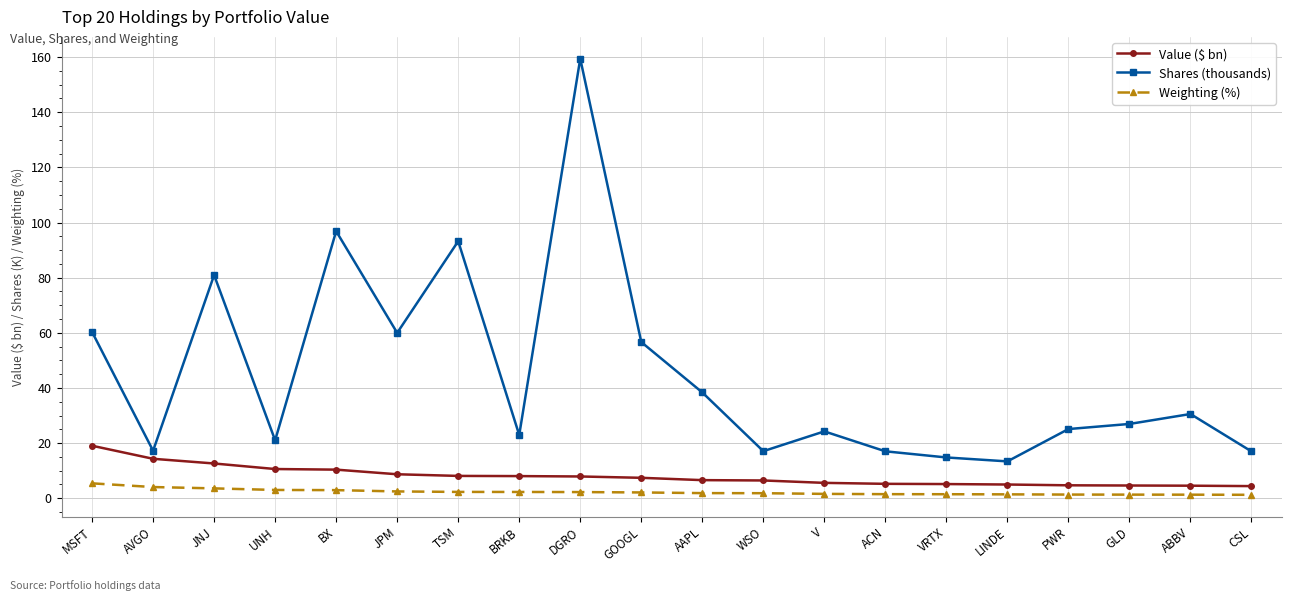

What is the label of the 3rd point from the left?

JNJ